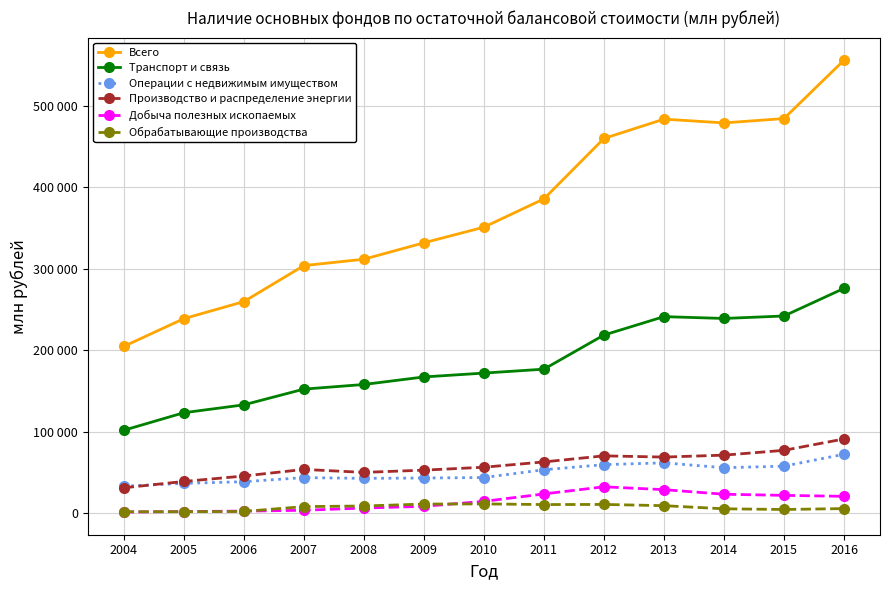

Is this an area chart (filled region under the line)?

No